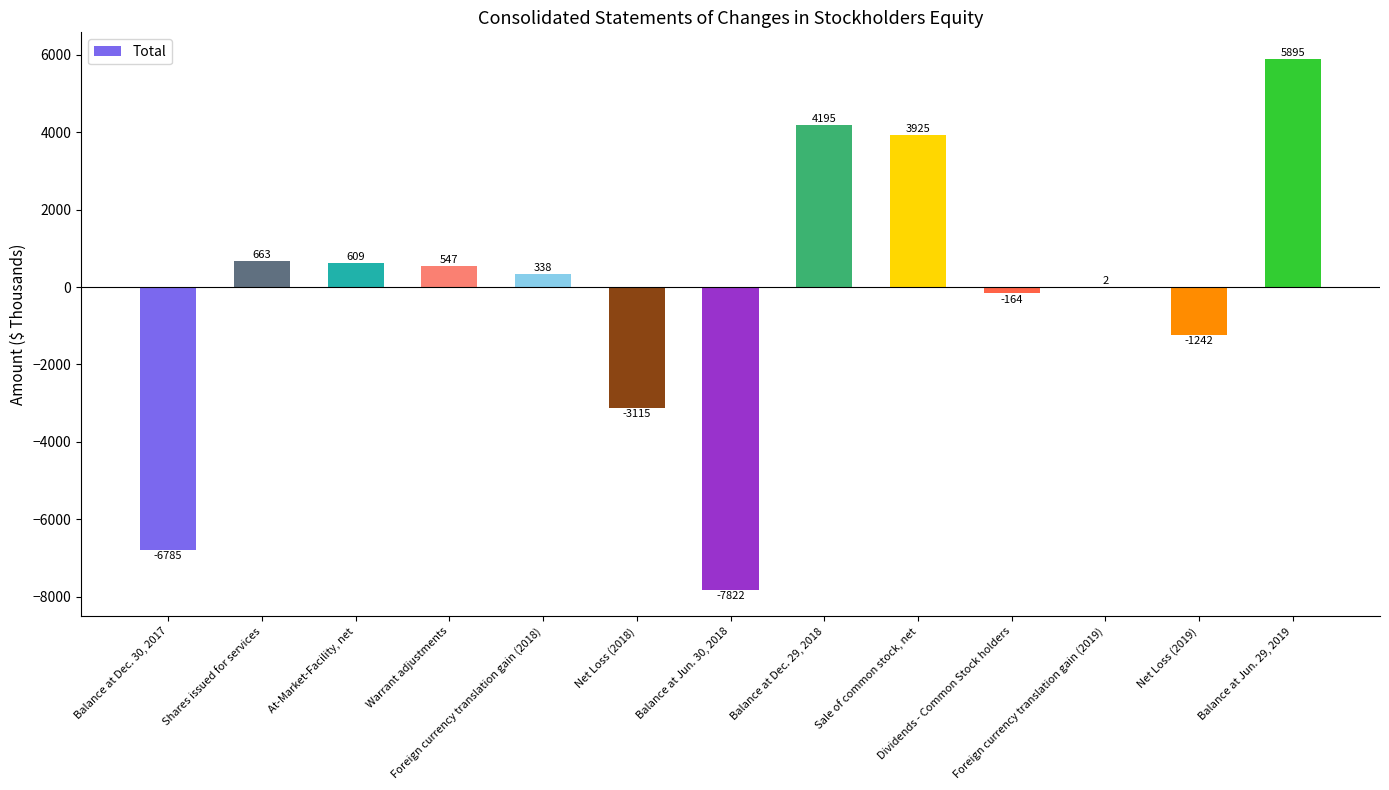

Which category has the highest value across all series?

Balance at Jun. 29, 2019